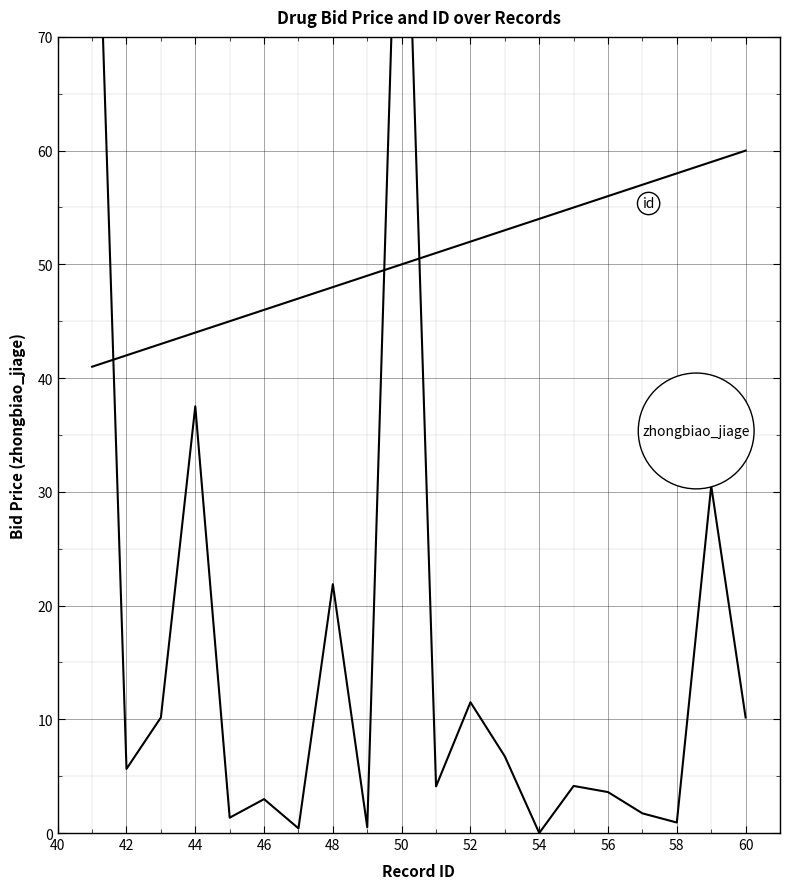

What are all the series names shown in the legend?

zhongbiao_jiage, id